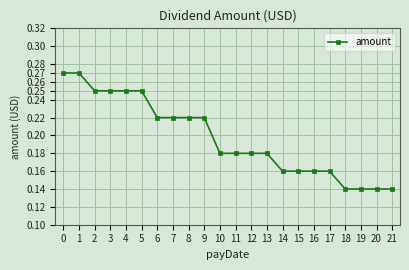

How many values are between 0 and 1?

22